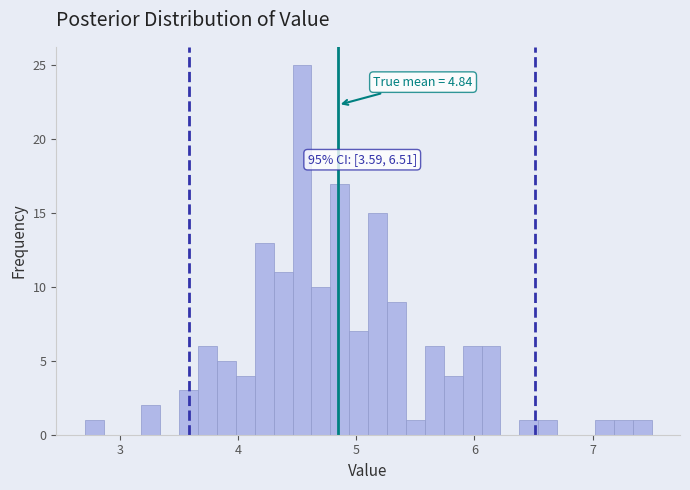

Around what value on the x-axis is the tallest bar? Give the approximate position of its centre, as read against the axis.

4.5